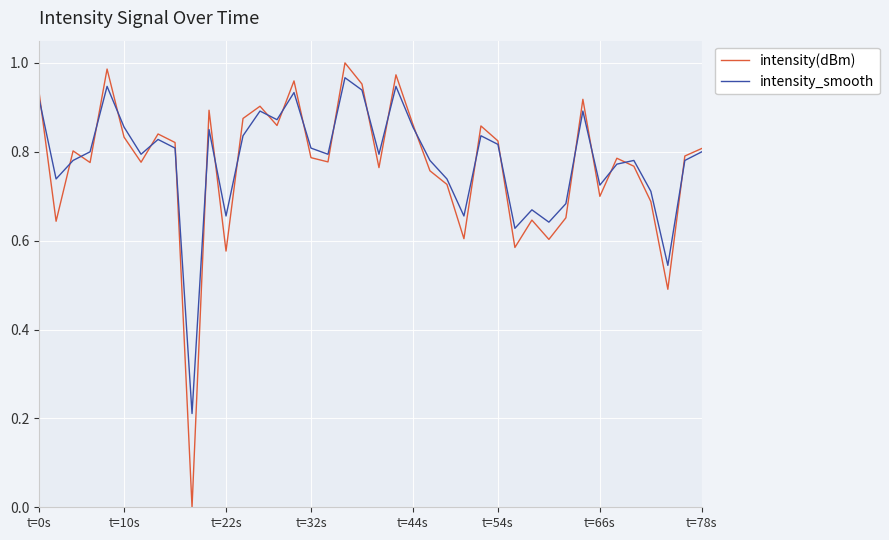

Which series has the widest spread of values?

intensity(dBm)